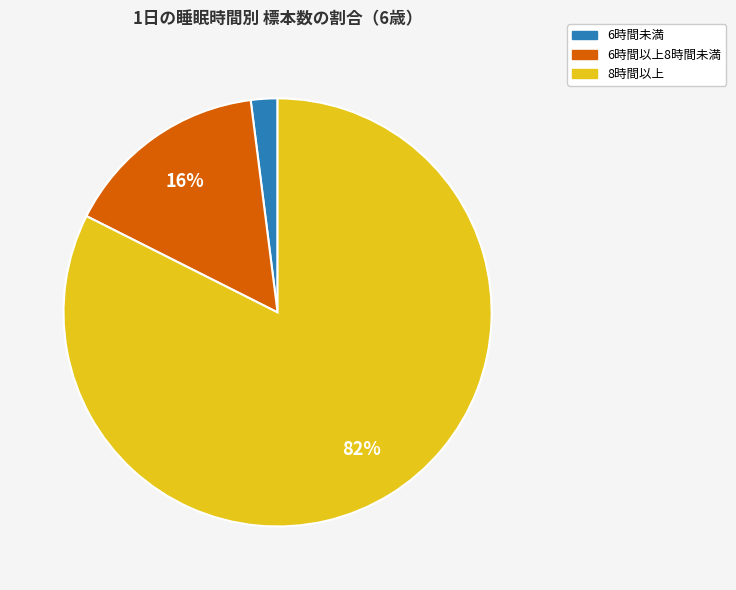

To the nearest percent, what percentage of the pie is 6時間未満?

2%